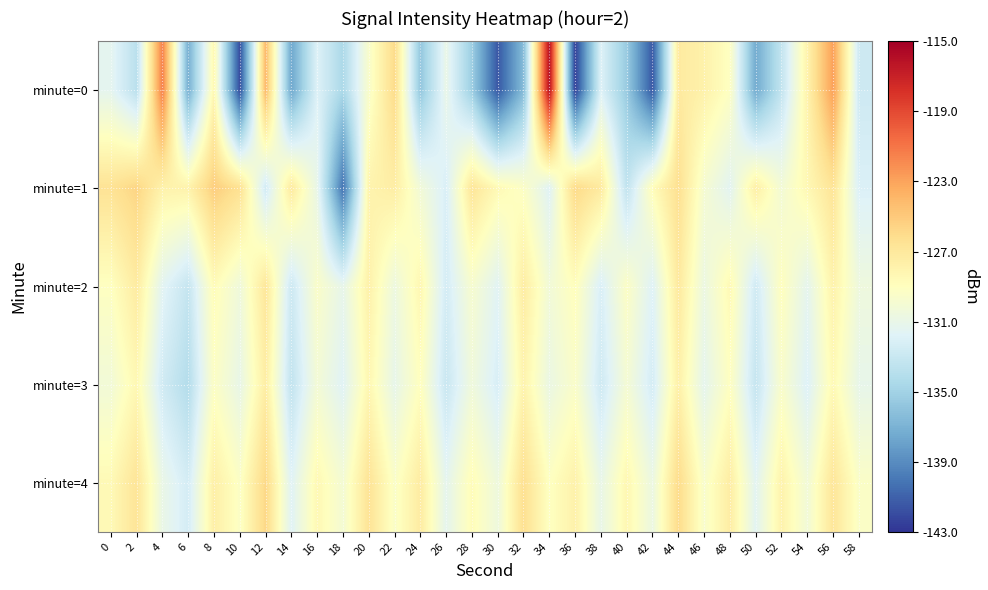

Which series has the largest range (max minus min)?

minute=0